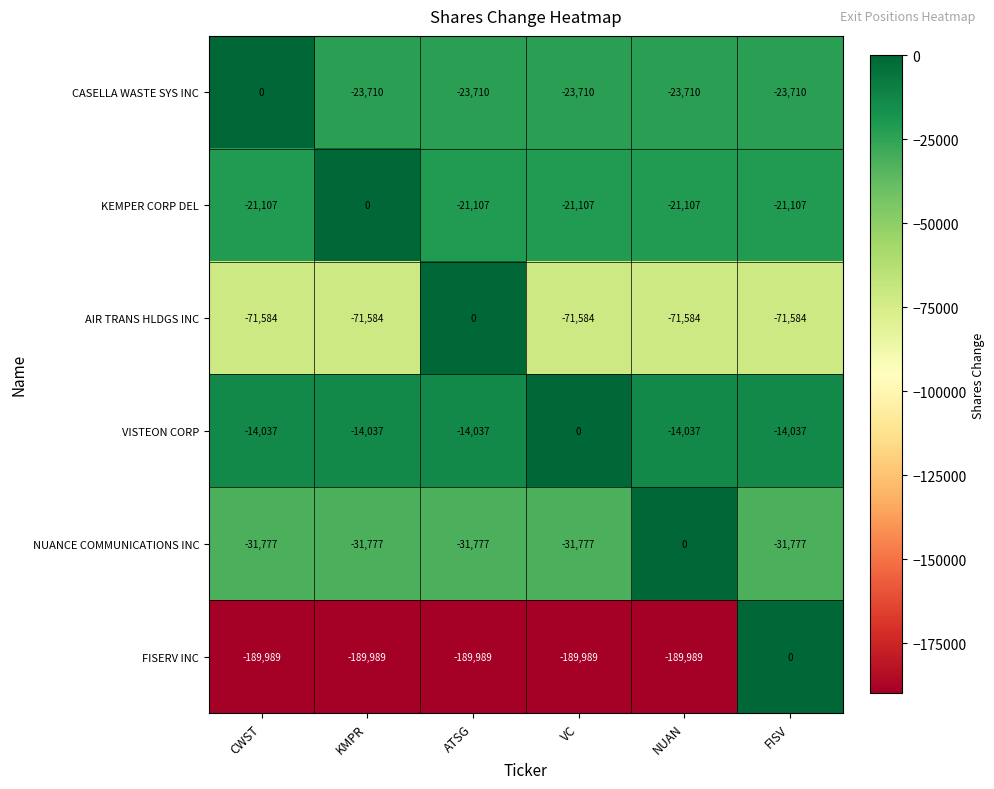

At which label does AIR TRANS HLDGS INC reach its peak?

ATSG